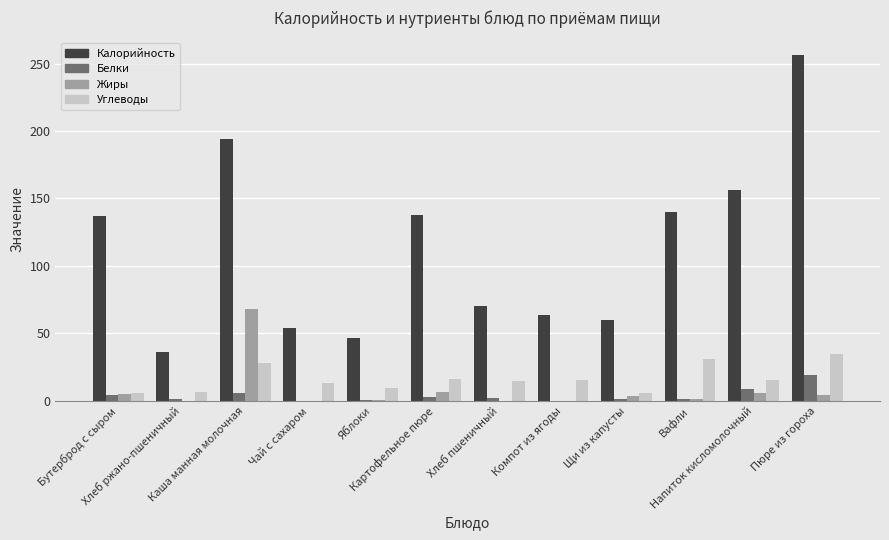

What is the average value of the Жиры series?

7.9